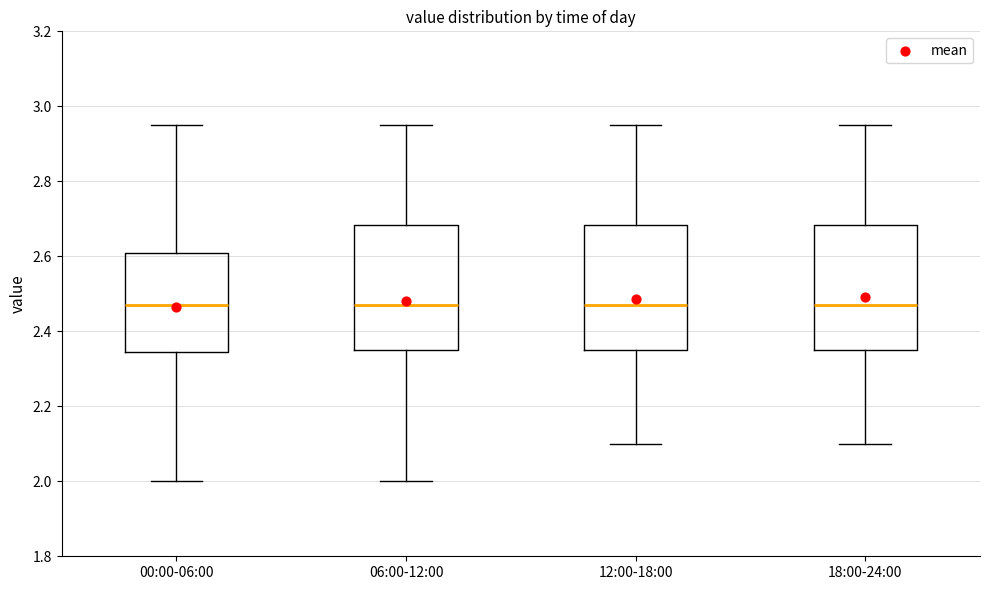

Reading left to right, read every box against the y-axis: the position of its median line, the range the box covers, and the ends of its whiskers. The values are not printed on the chart, so give them approximately, as read against the axis.

00:00-06:00: median 2.48, box 2.34 to 2.60, whiskers 2.00 to 2.96
06:00-12:00: median 2.48, box 2.36 to 2.68, whiskers 2.00 to 2.96
12:00-18:00: median 2.48, box 2.36 to 2.68, whiskers 2.10 to 2.96
18:00-24:00: median 2.48, box 2.36 to 2.68, whiskers 2.10 to 2.96